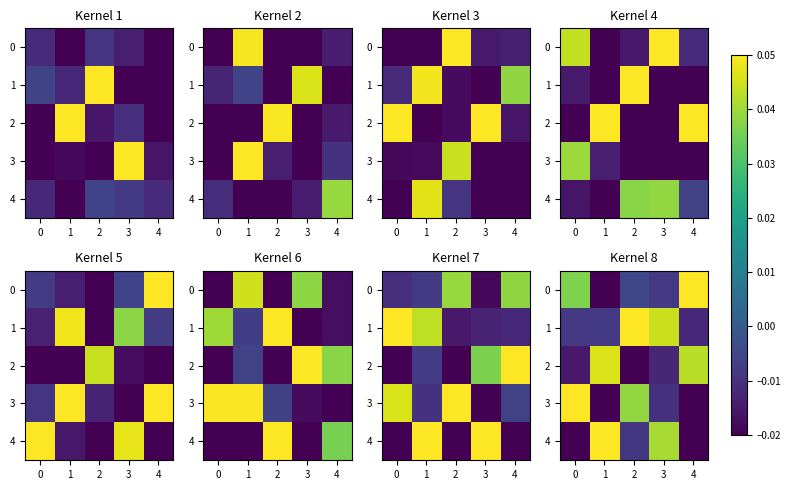

At which label is 0 closest to 0?

2